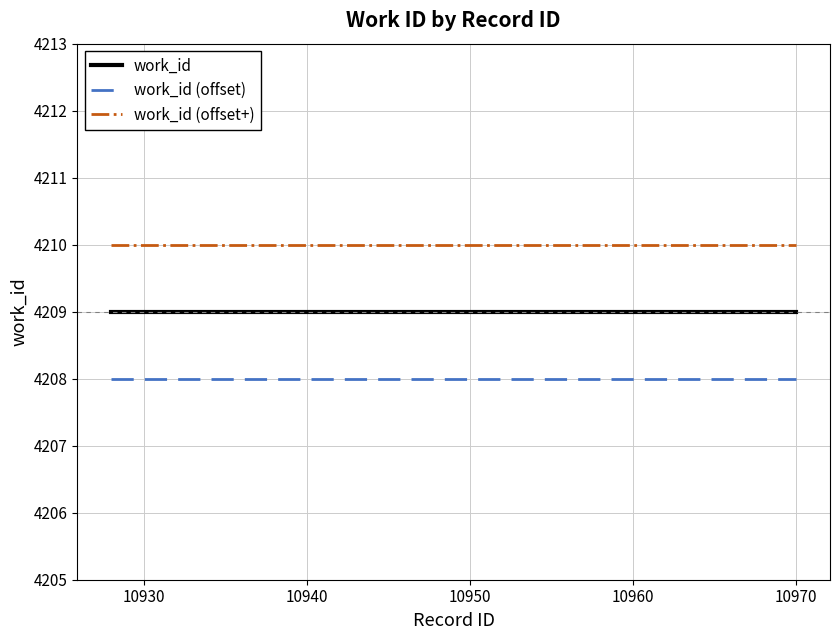

What are all the series names shown in the legend?

work_id, work_id (offset), work_id (offset+)